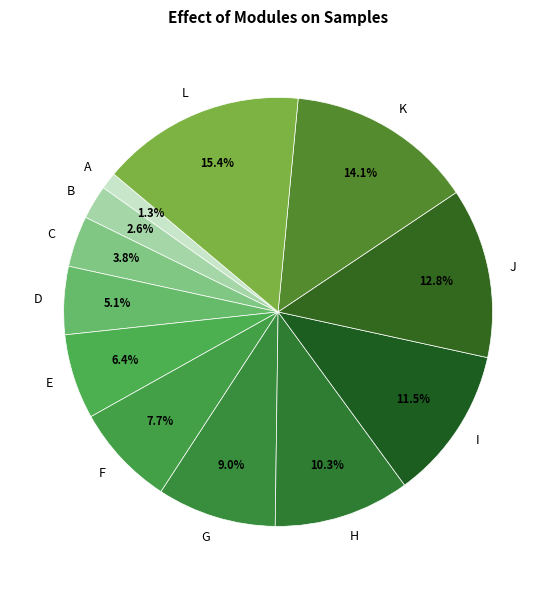

Which slice is the smallest?

A